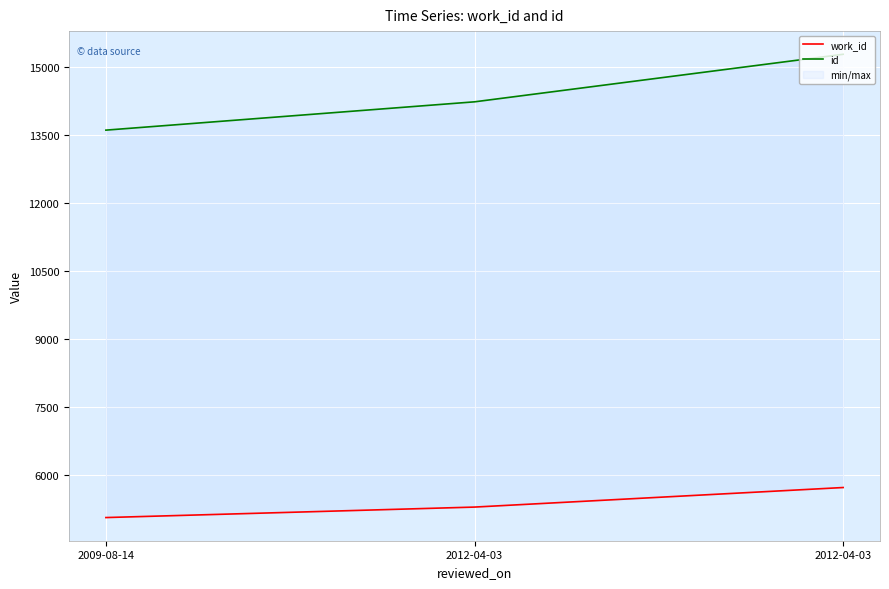

The value of id at 2012-04-03 is 15281. True or false?

True